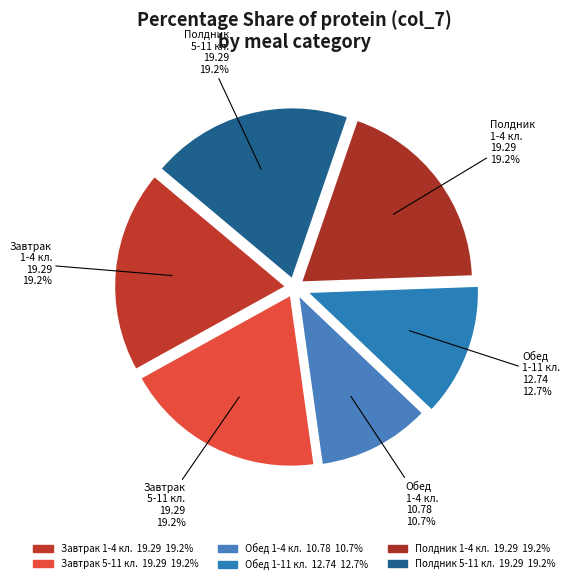

Is there any slice that represents more than half of the pie?

No